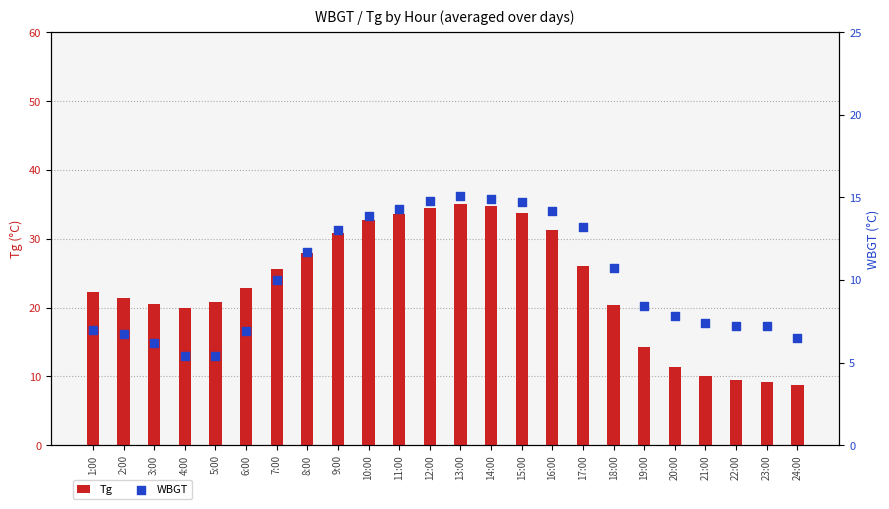

Which series contains the highest Y value?

Tg